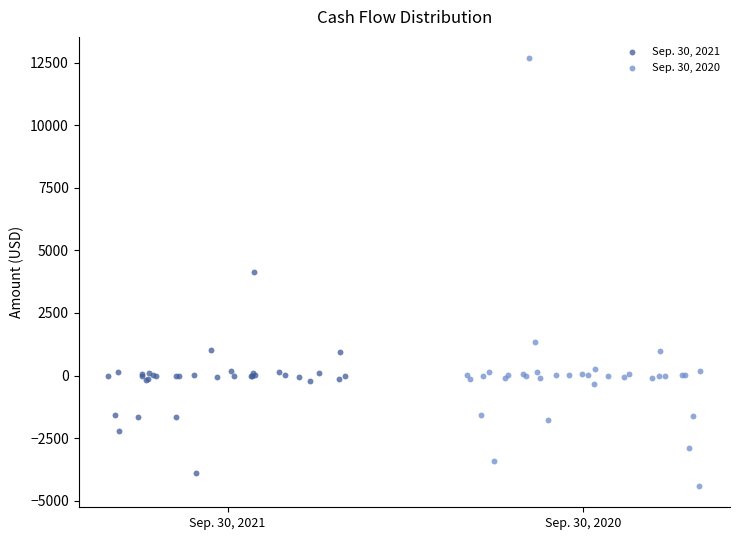

Which series reaches the minimum Y coordinate?

Sep. 30, 2020